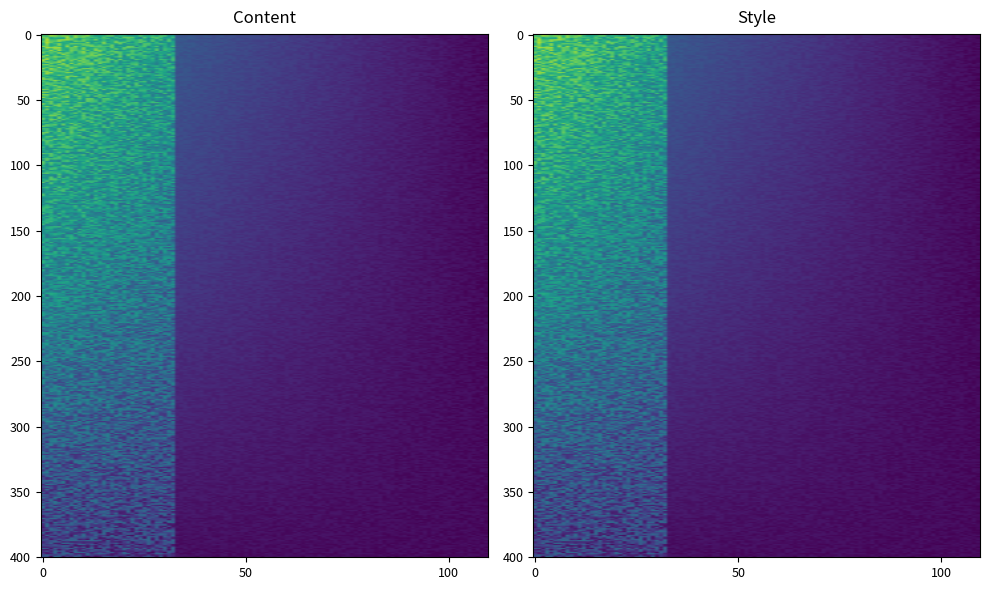

At how many categories does at least one series exceed 1?

1